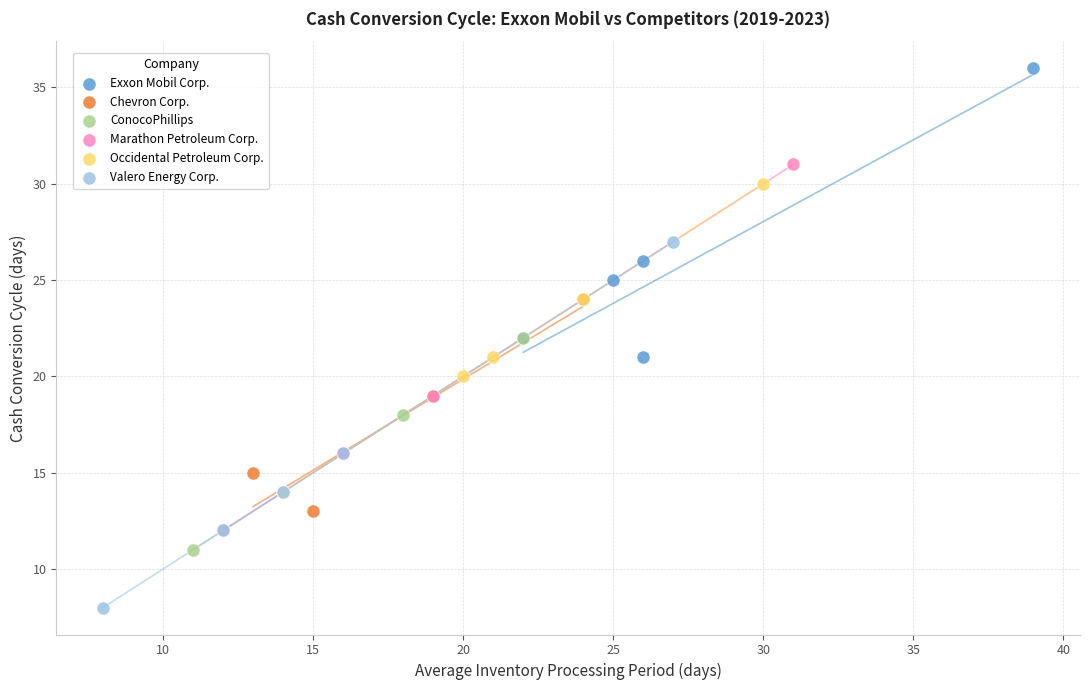

Which series reaches the minimum Y coordinate?

Valero Energy Corp.